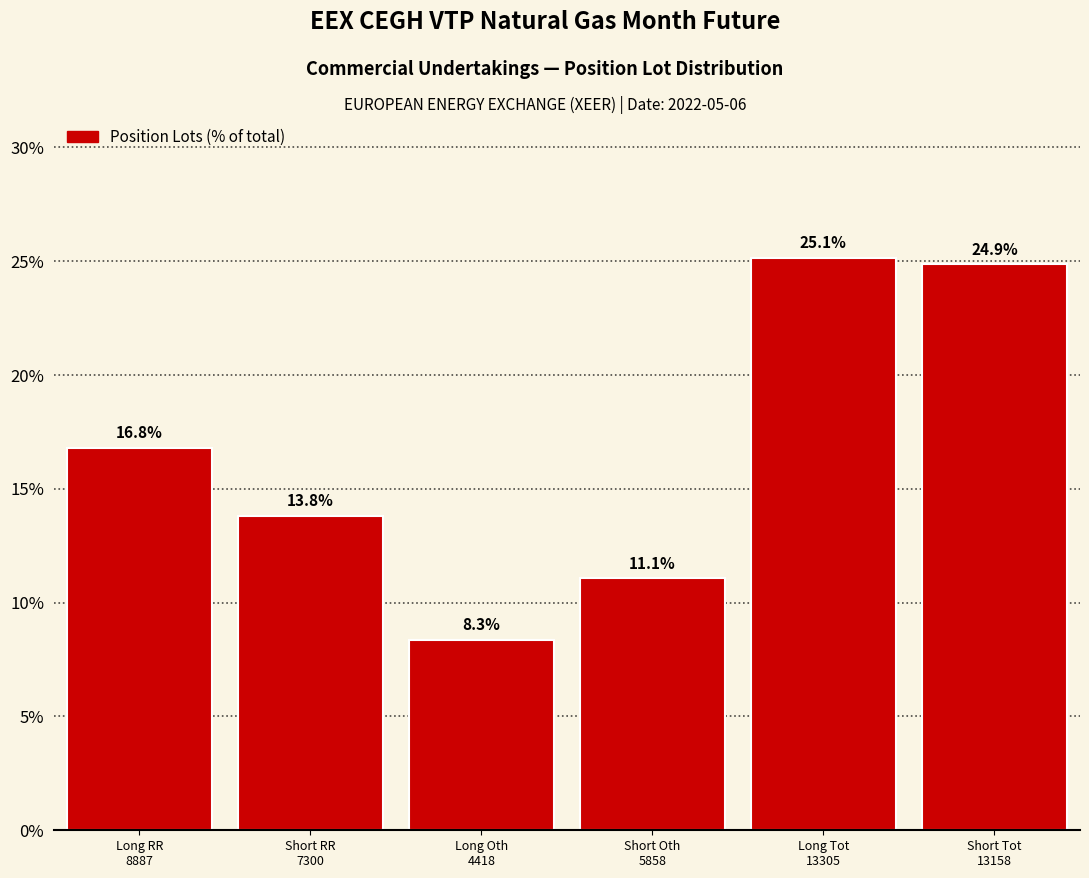

Reading right to left, what are all the values shown in this chart?

24.9	25.1	11.1	8.3	13.8	16.8